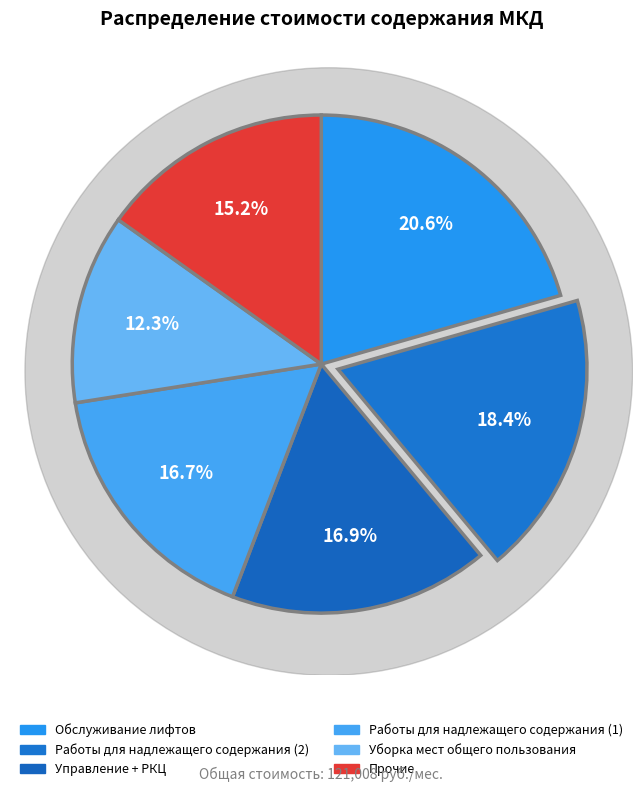

To the nearest percent, what is the combined percentage of Обслуживание лифтов and Работы для надлежащего содержания (1)?

37%